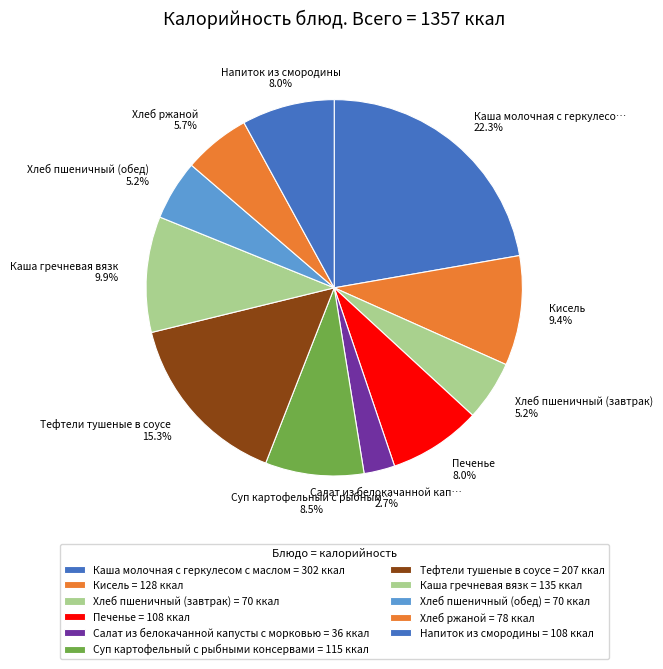

What is the largest slice in the pie chart?

Каша молочная с геркулесом с маслом